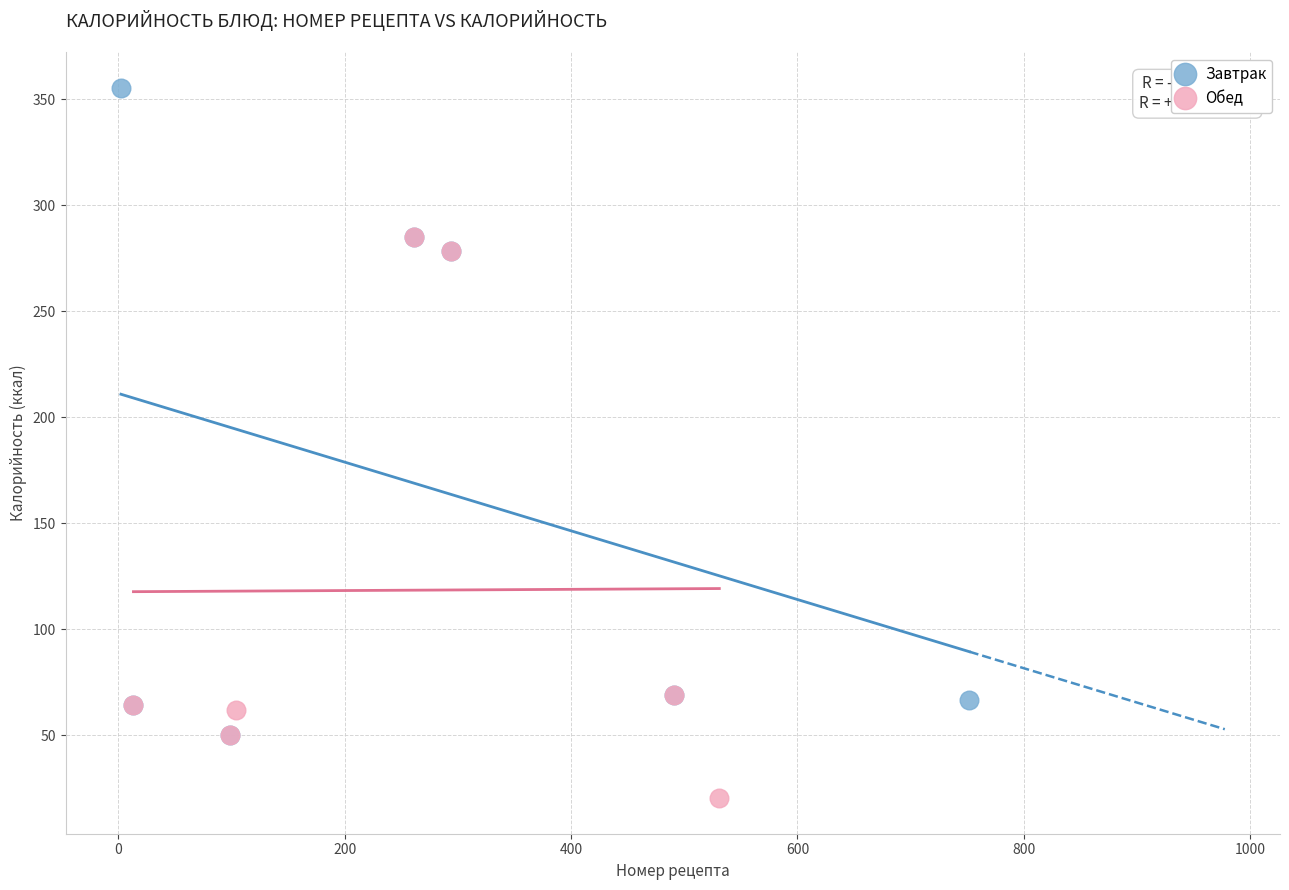

Which series contains the highest Y value?

Завтрак